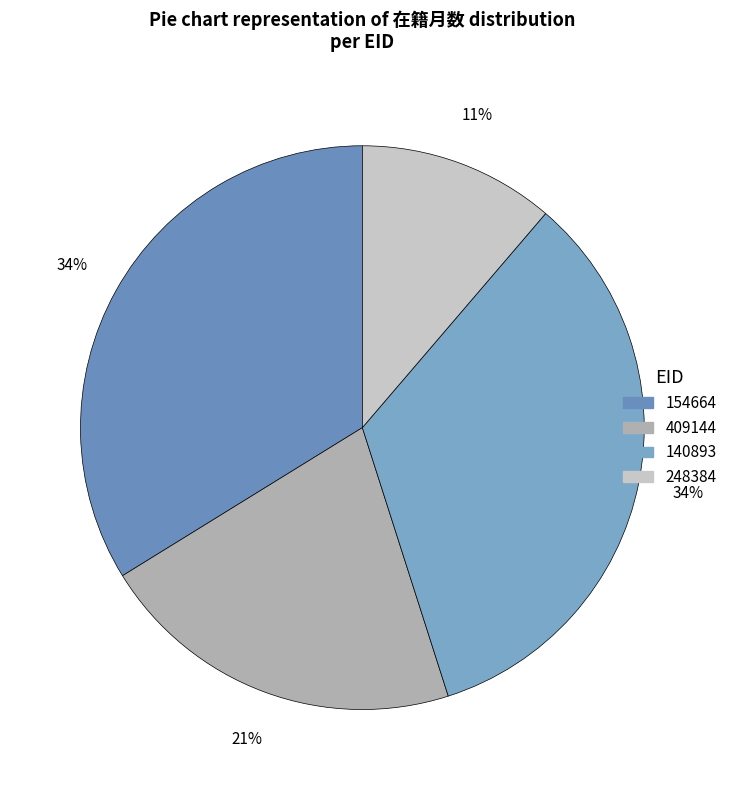

What is the largest slice in the pie chart?

154664